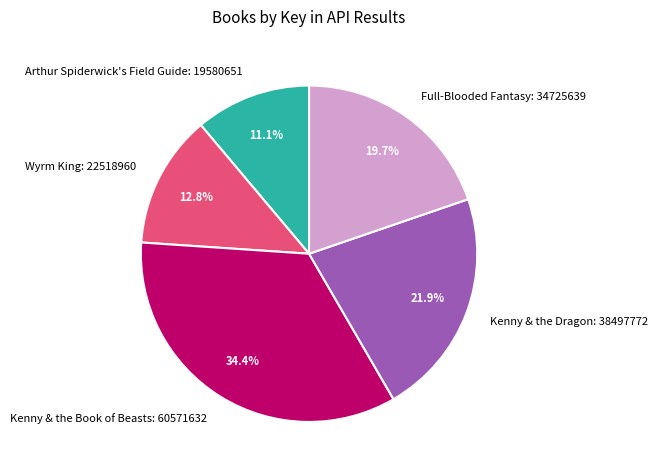

Rank the categories by value from highest to lowest.

Kenny & the Book of Beasts, Kenny & the Dragon, Full-Blooded Fantasy, Wyrm King, Arthur Spiderwick's Field Guide